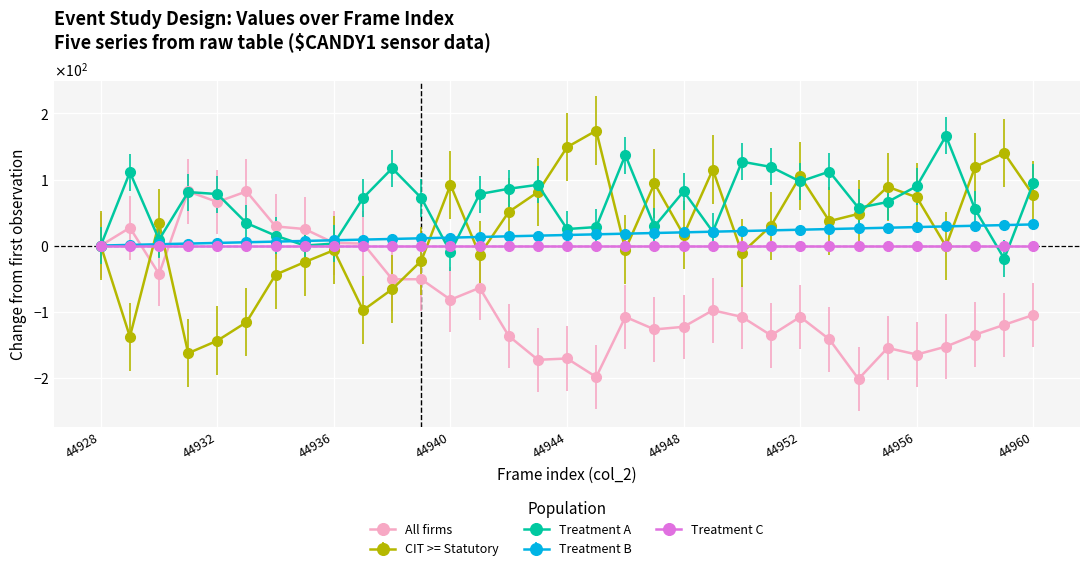

What is the minimum value shown in the chart?

-202